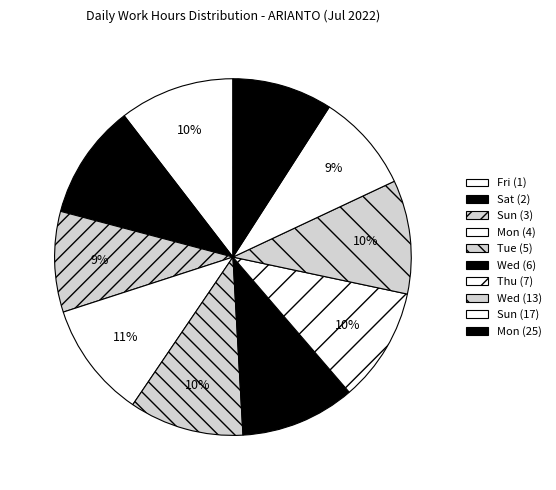

How much of the chart is everything except Sun (17)?

91.1%